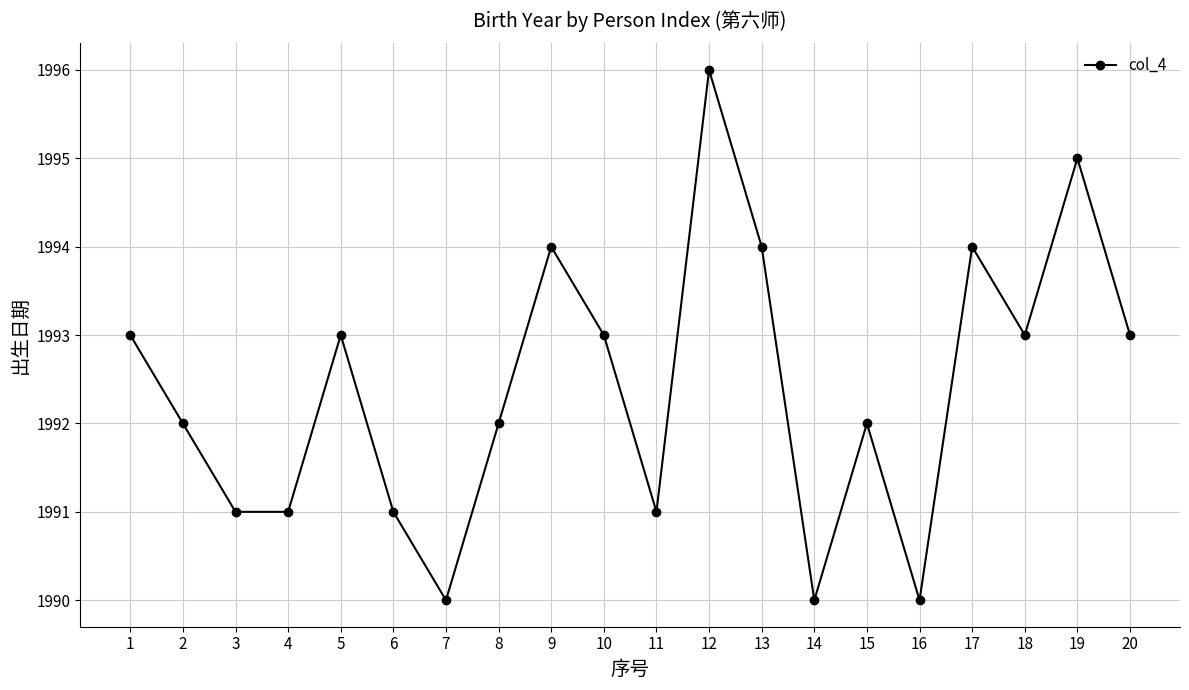

What is the change in value from 5 to 11?

-2